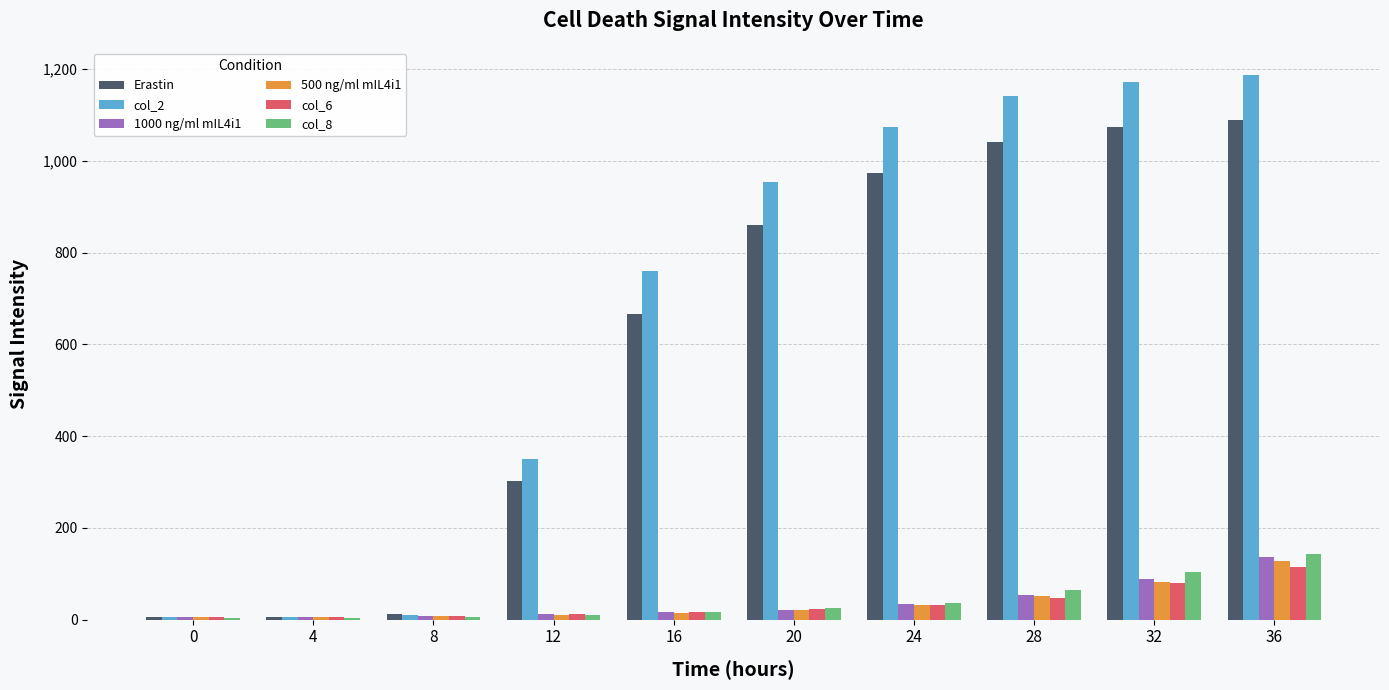

The col_2 series shows 1142.3 at 28. True or false?

True